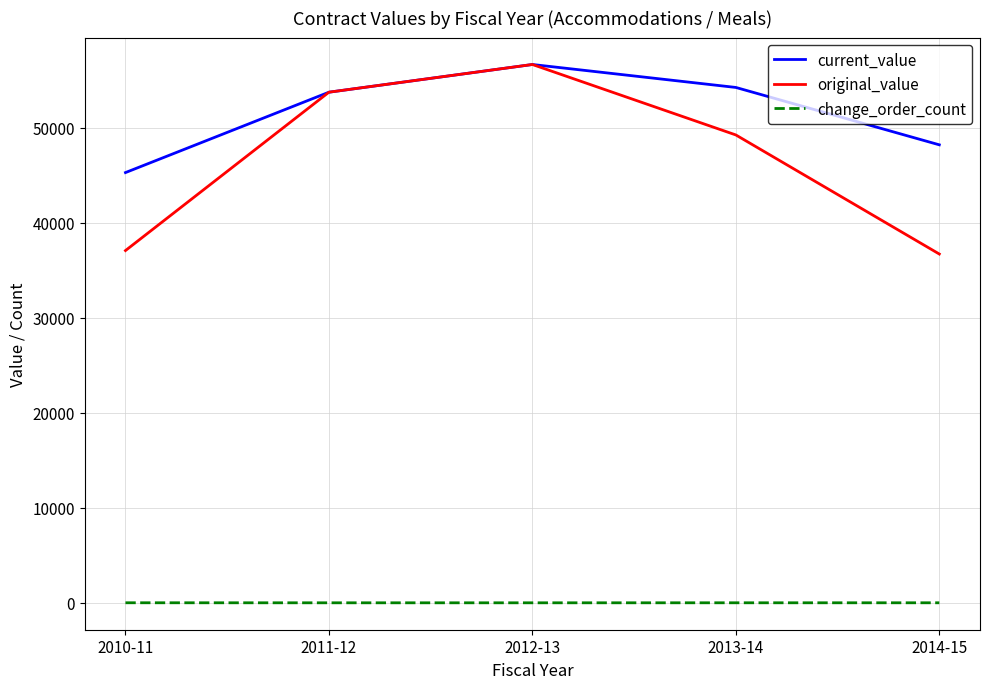

True or false: change_order_count and current_value cross at least once.

False